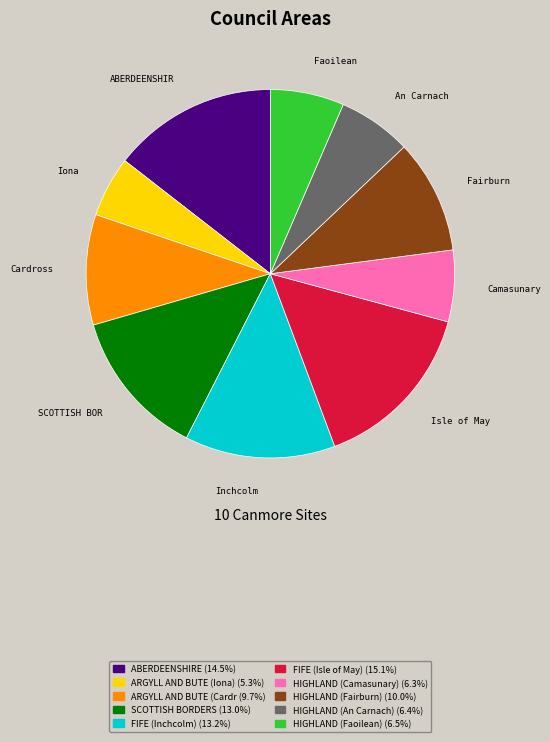

Combined, do HIGHLAND (Faoilean) (6.5%) and HIGHLAND (Camasunary) (6.3%) account for over 50%?

No